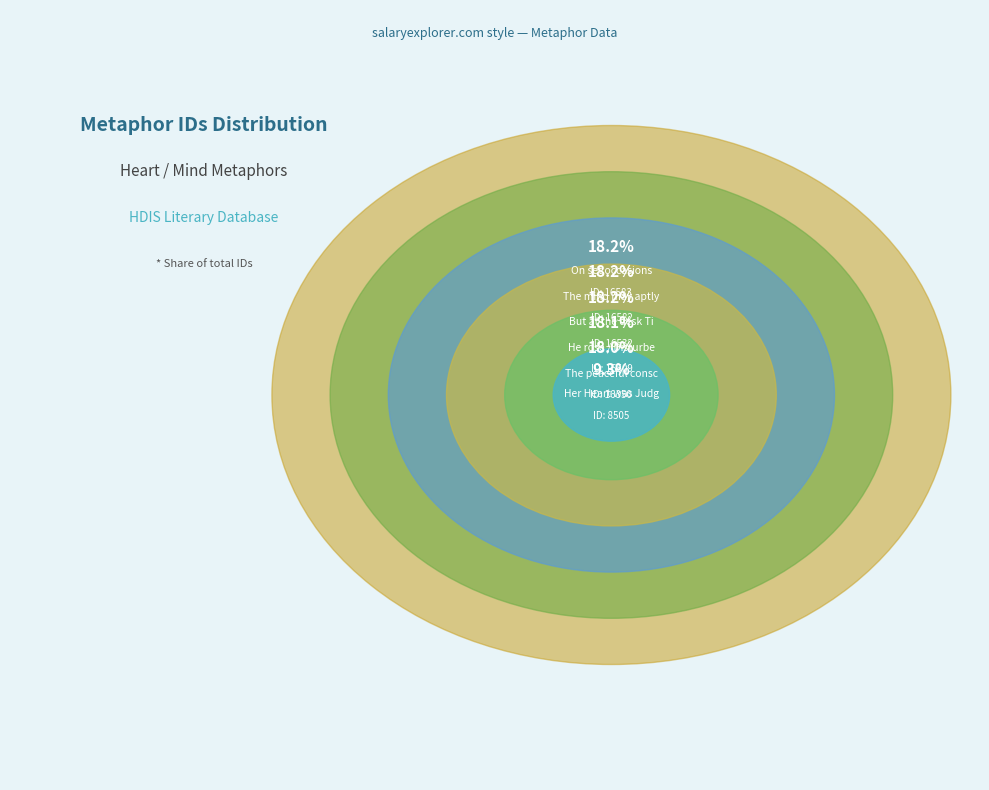

What is the change in value from But at the desk Tipp to On set occasions?

+51